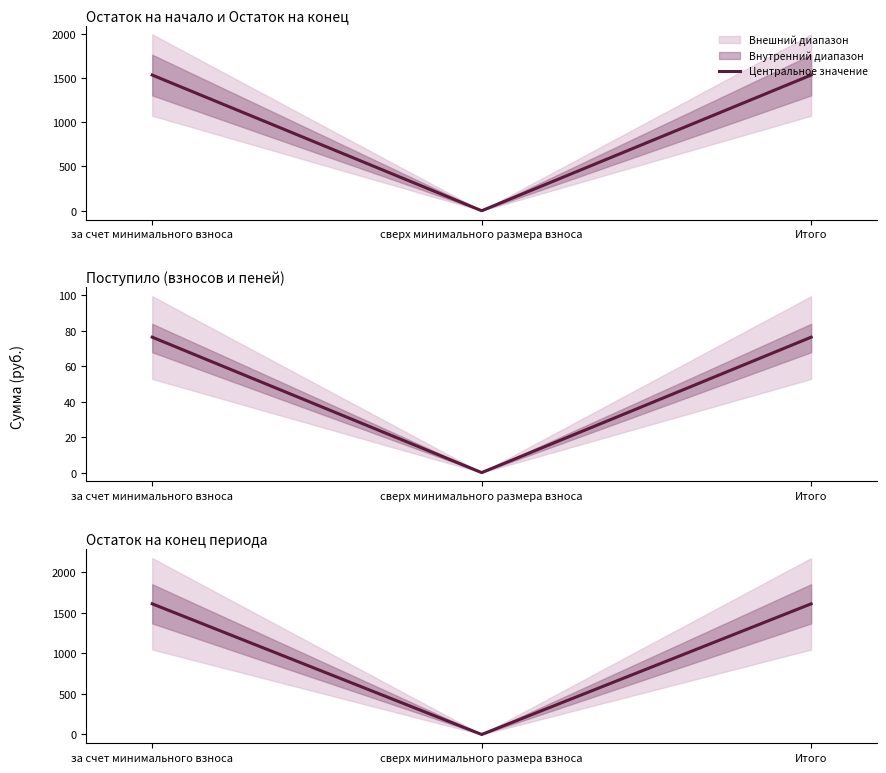

Which category has the highest value across all series?

за счет минимального взноса